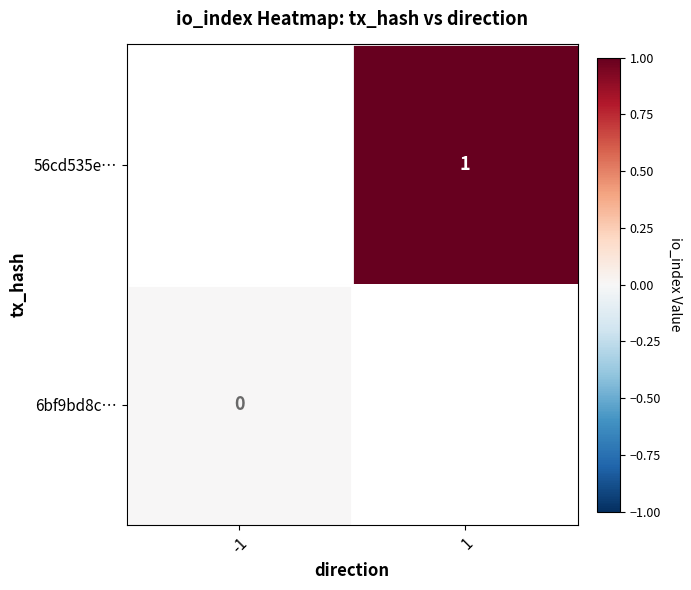

The 56cd535e… series shows 1 at 1. True or false?

True